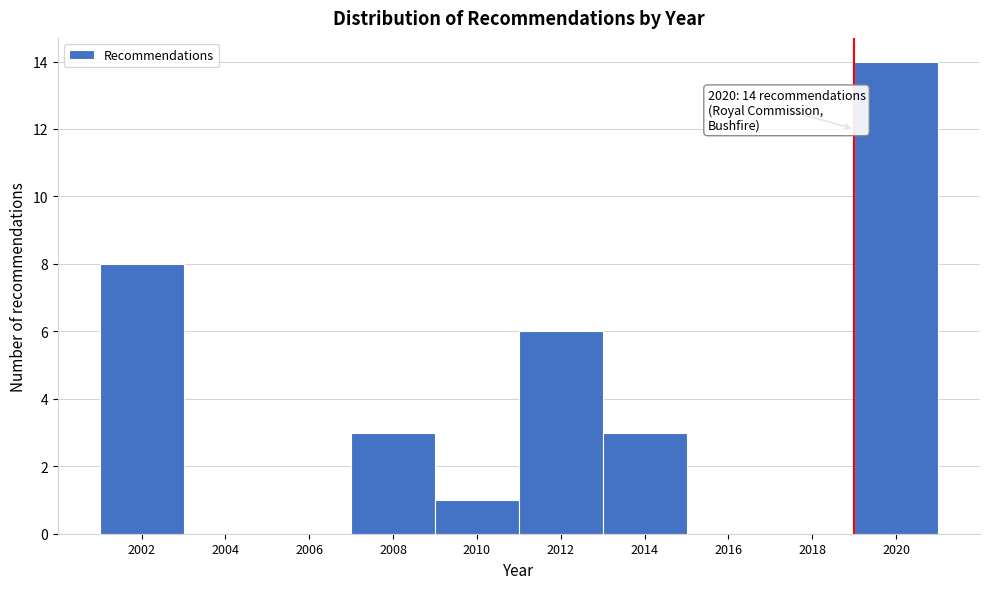

Reading left to right, what are all the values shown in this chart?

2002=8	2004=0	2006=0	2008=3	2010=1	2012=6	2014=3	2016=0	2018=0	2020=14